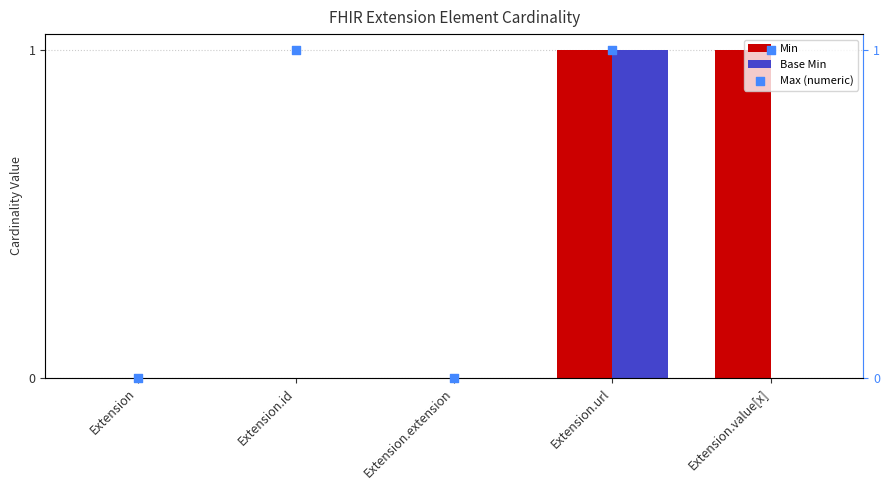

At which category is the sum across all series the highest?

Extension.url